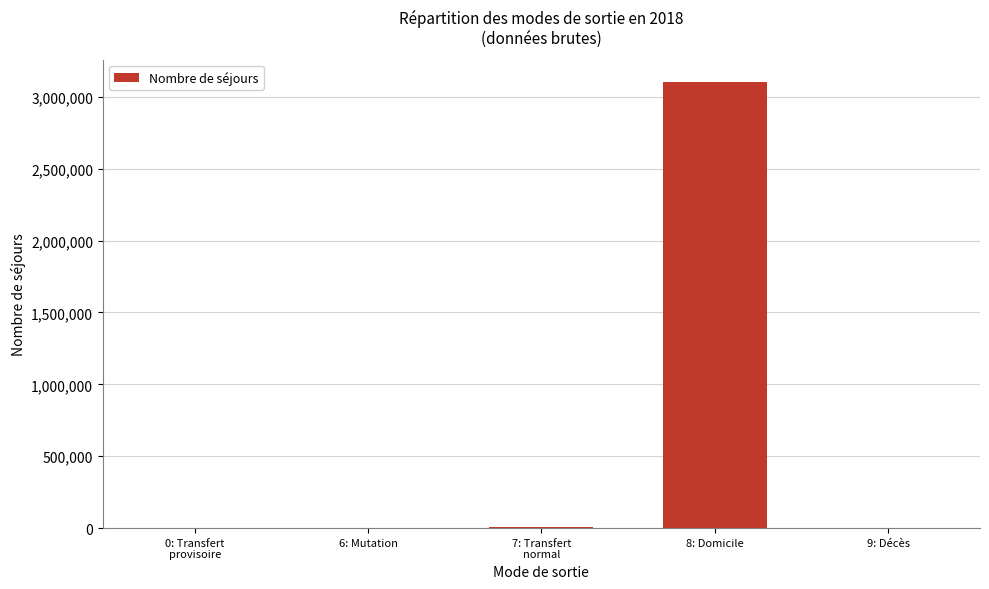

The value at 8: Domicile is 3103604. True or false?

True